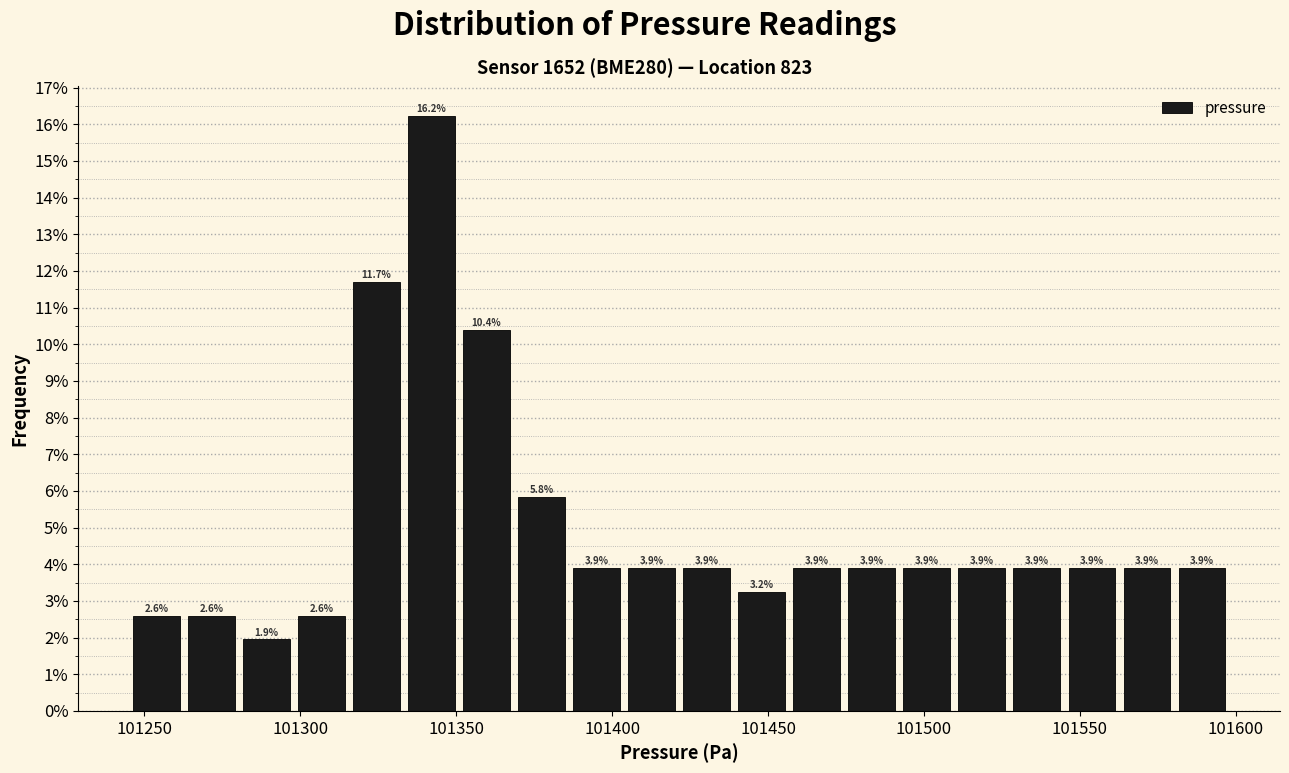

Around what value on the x-axis is the tallest bar? Give the approximate position of its centre, as read against the axis.

101340